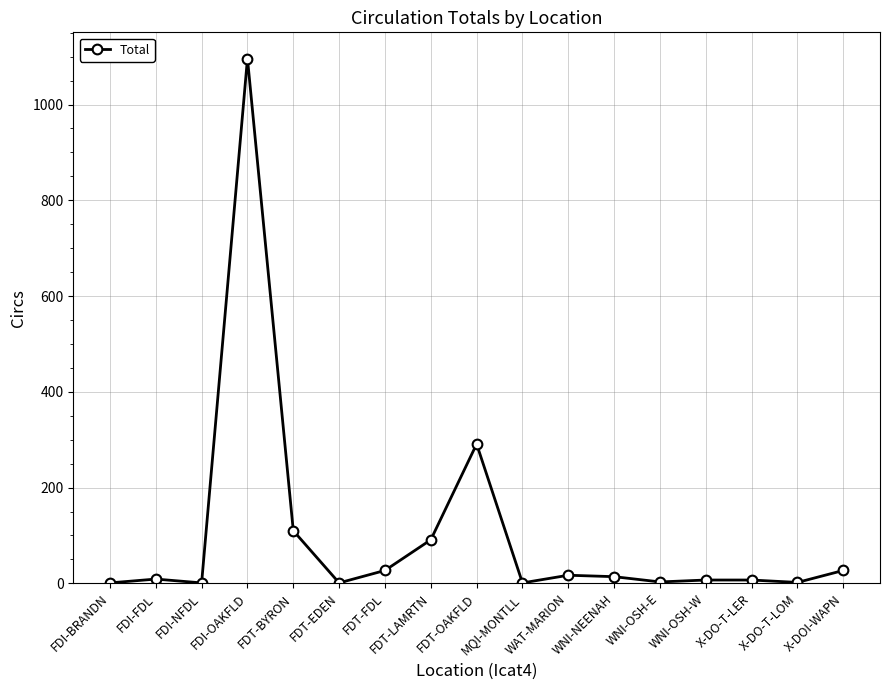

What is the average value?

100